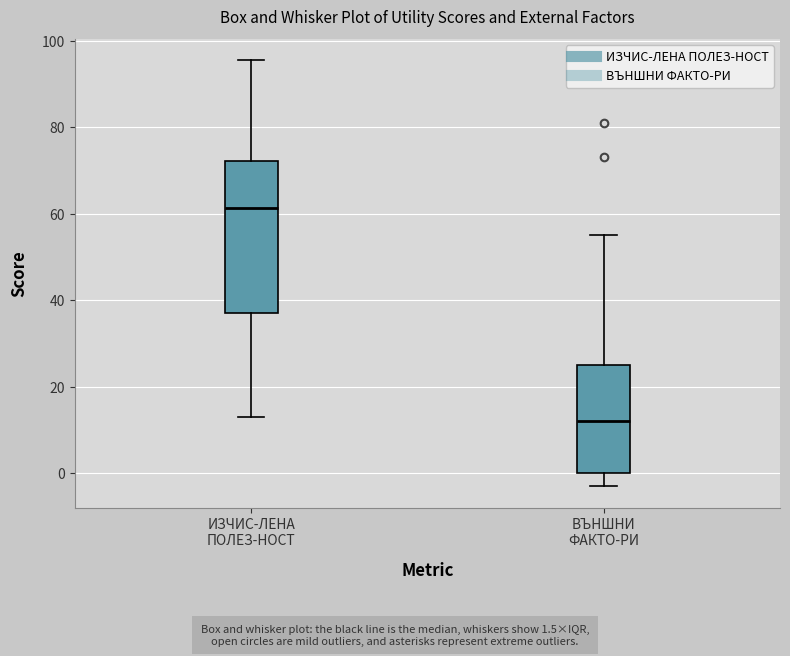

Where does the lower whisker of the box for ИЗЧИС-ЛЕНА ПОЛЕЗ-НОСТ end on the y-axis? The values are not printed on the chart, so give them approximately, as read against the axis.

12